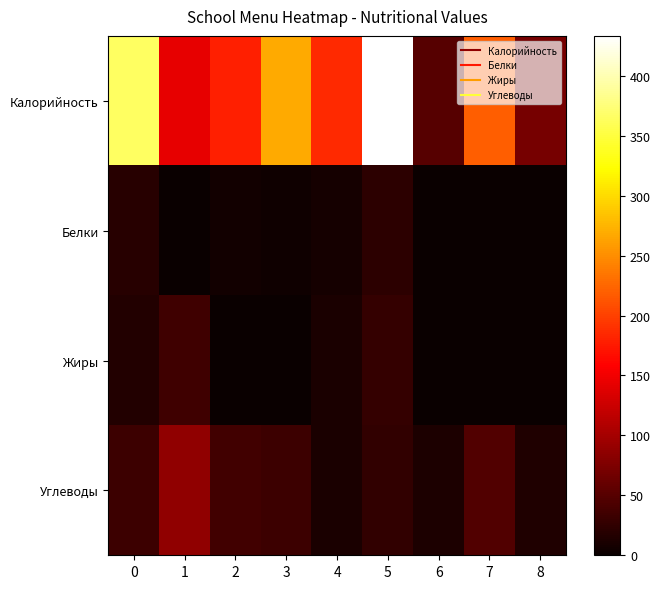

Is it true that Жиры equals 0.7 at 7?

False